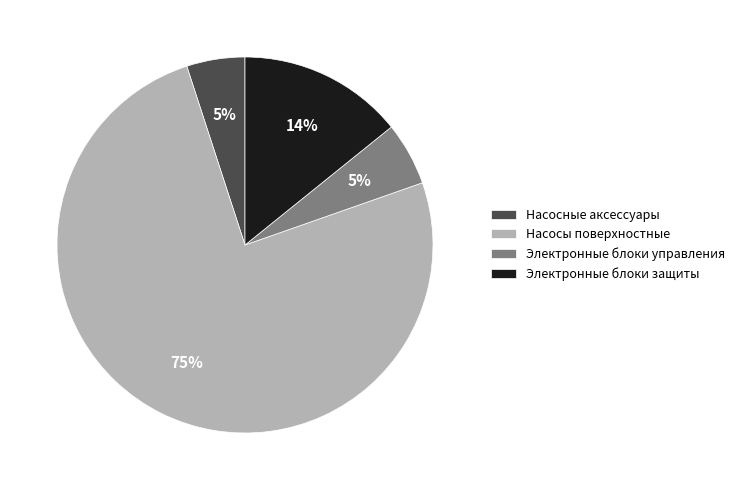

Which has a higher value, Насосы поверхностные or Электронные блоки защиты?

Насосы поверхностные